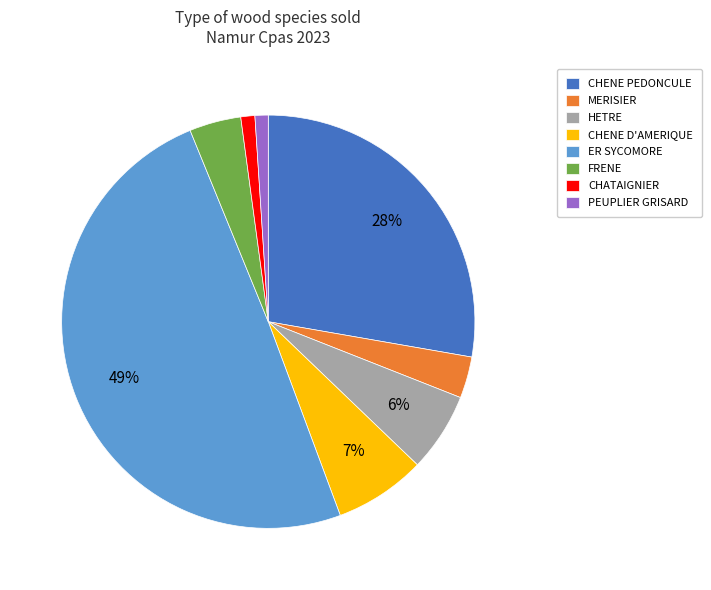

Which slice is the largest?

ER SYCOMORE